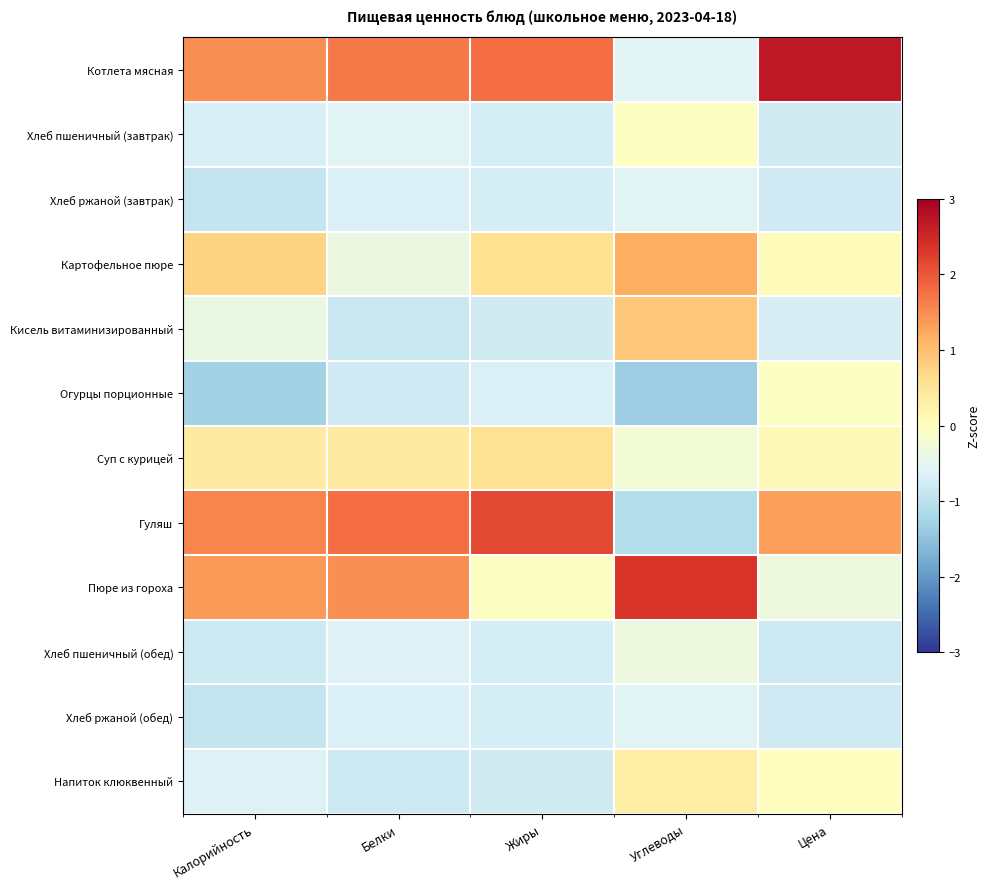

Which series has the widest spread of values?

Котлета мясная